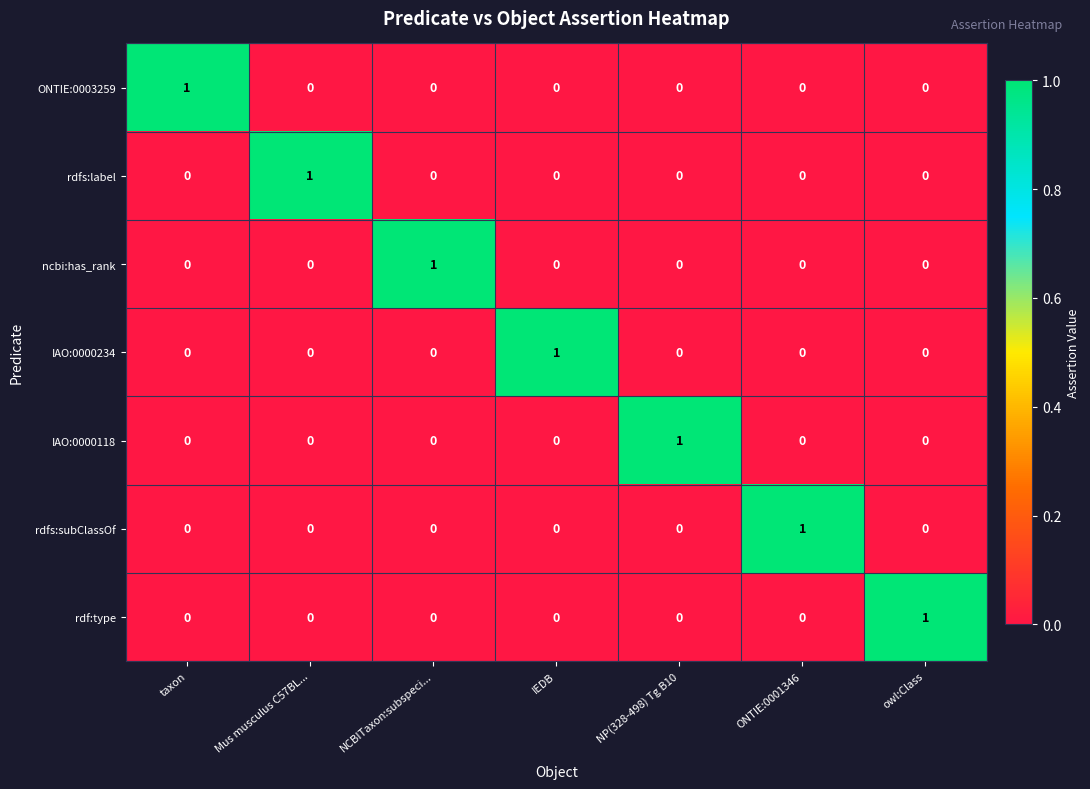

Is it true that ONTIE:0003259 equals 0 at Mus musculus C57BL...?

True